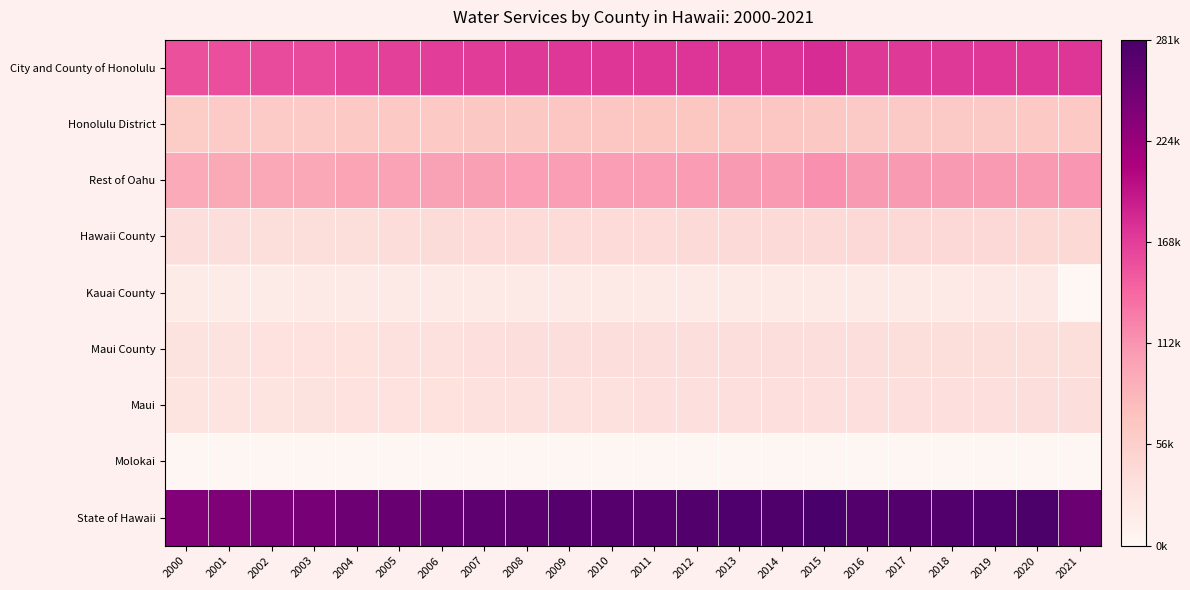

How many series are shown in this chart?

9